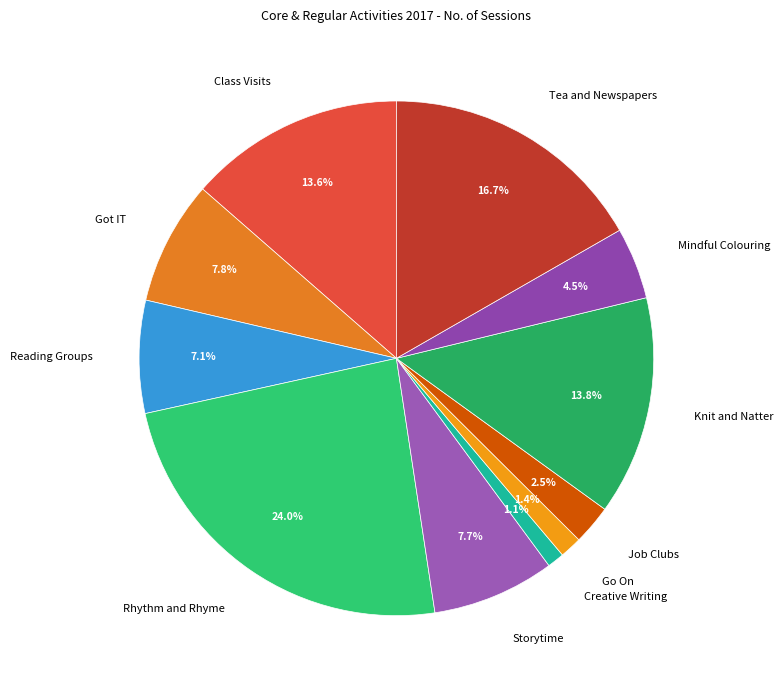

True or false: Knit and Natter accounts for 3% of the total.

False